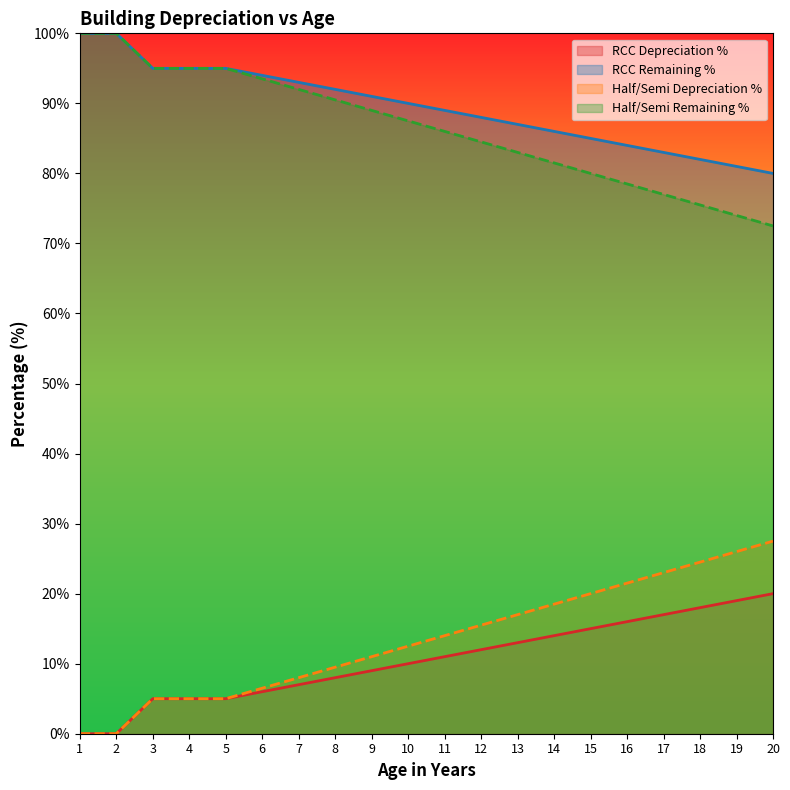

What is the maximum value shown in the chart?

100.0